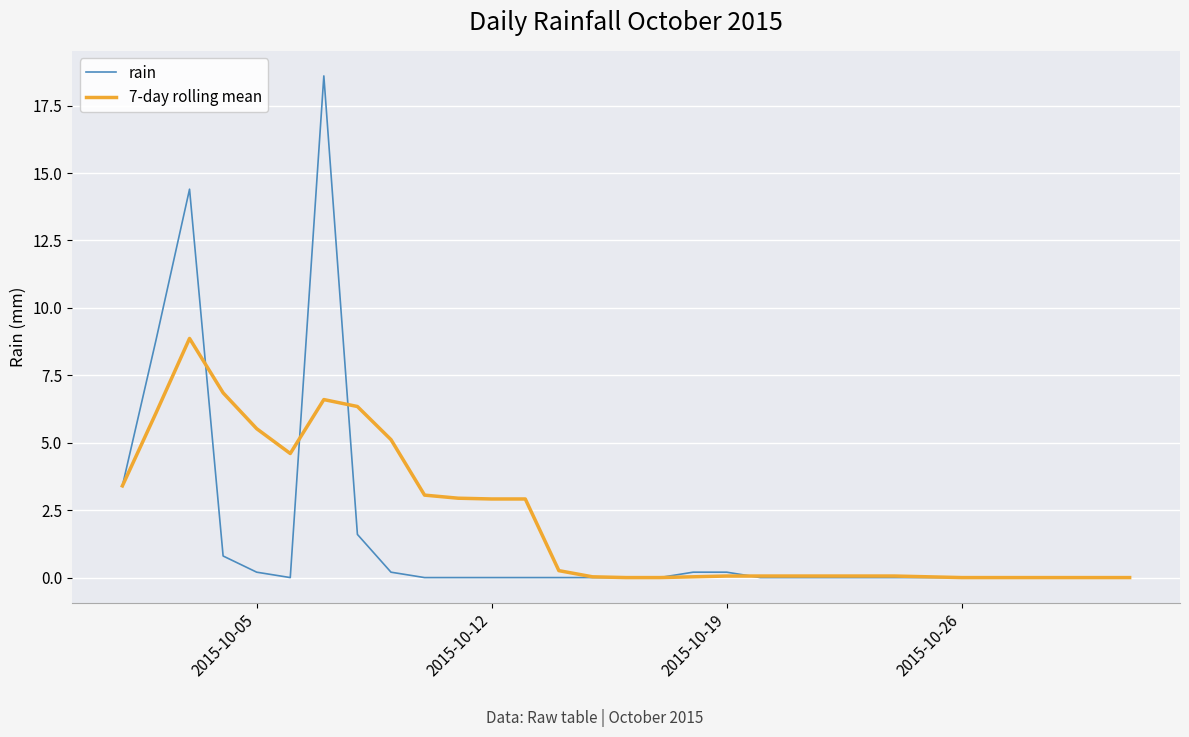

What is the highest value of the 7-day rolling mean series?

8.9